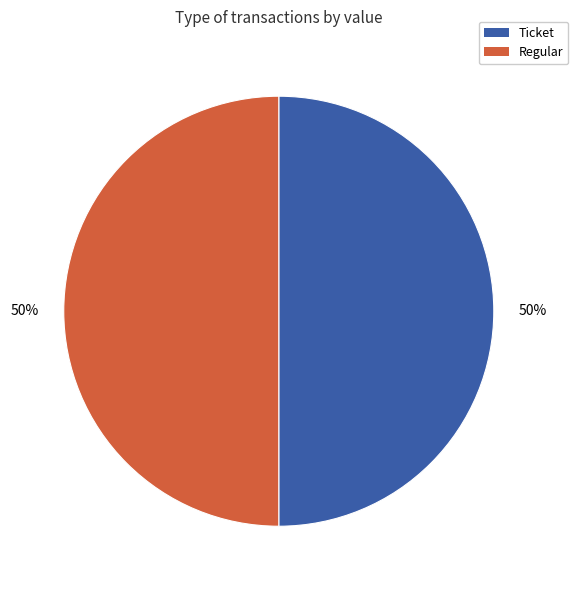

Approximately how many times larger is the value at Ticket compared to Regular?

1.0